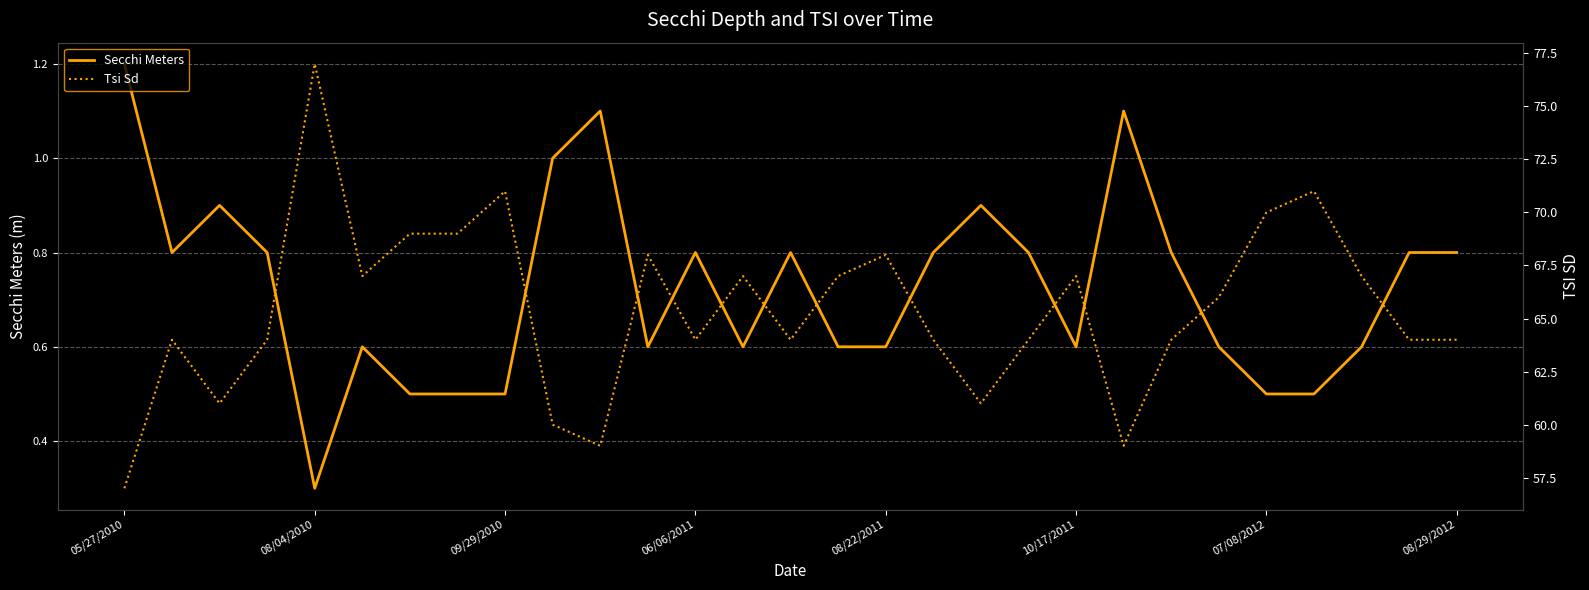

At which label does Secchi Meters reach its peak?

05/27/2010